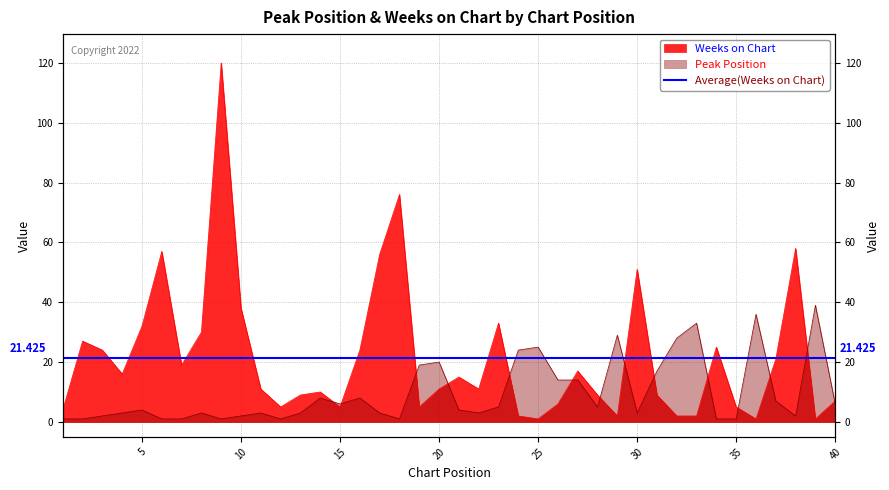

How many interior local valleys does the Peak Position series have?

8